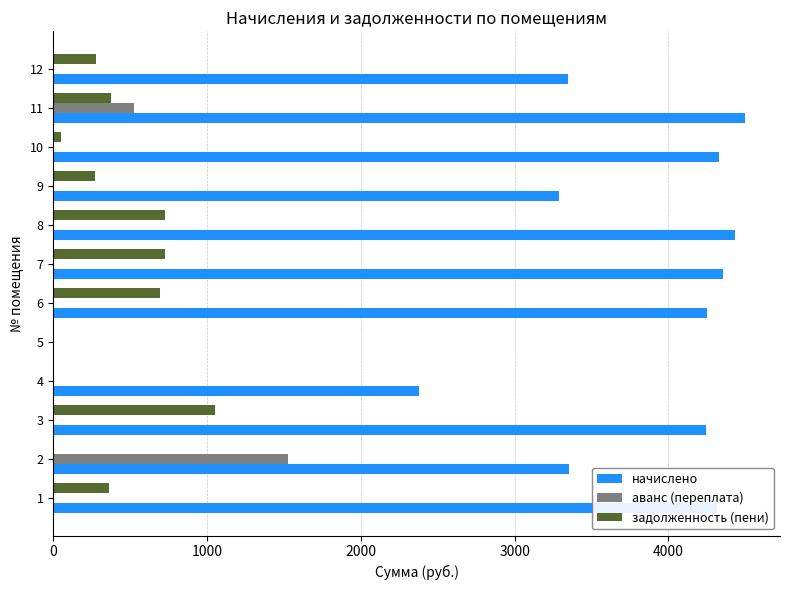

The задолженность (пени) series shows 347.7 at 6. True or false?

False